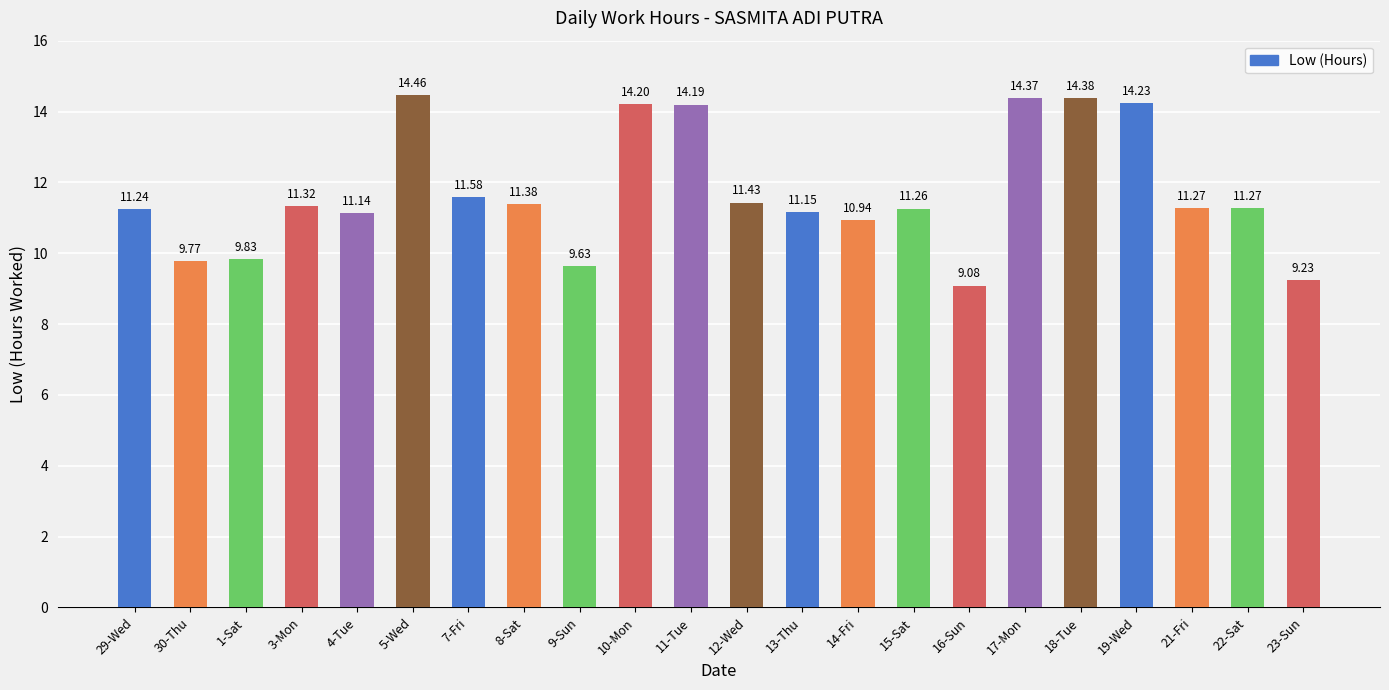

What is the label of the 22nd bar from the left?

23-Sun